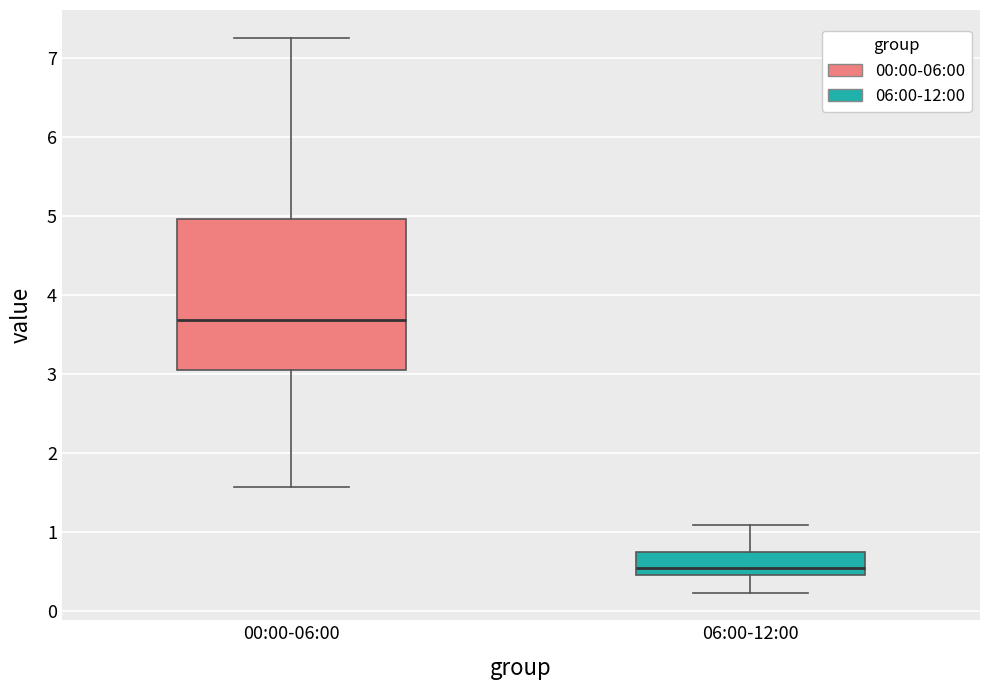

Comparing the boxes themselves (not the whiskers), which one is the tallest?

00:00-06:00